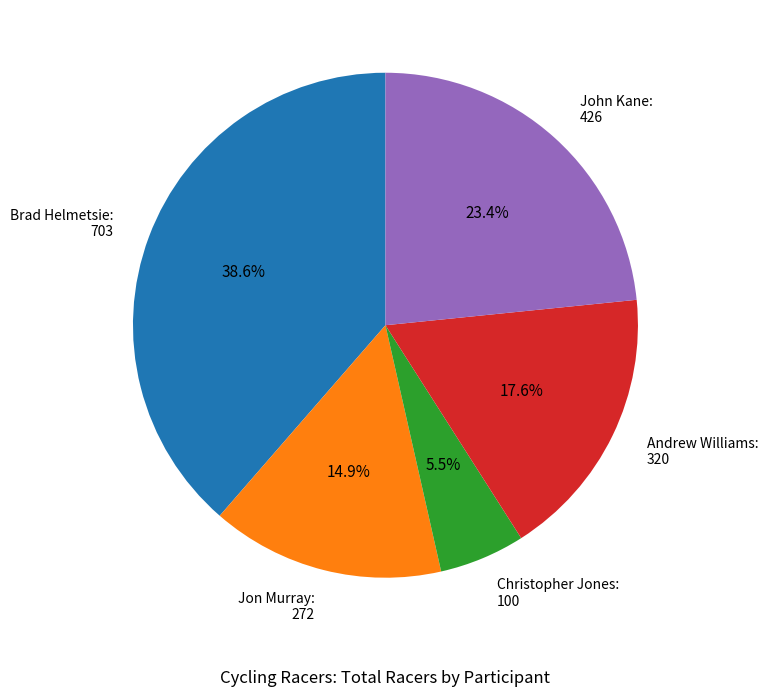

What percentage is NOT represented by Brad Helmetsie?

61.4%